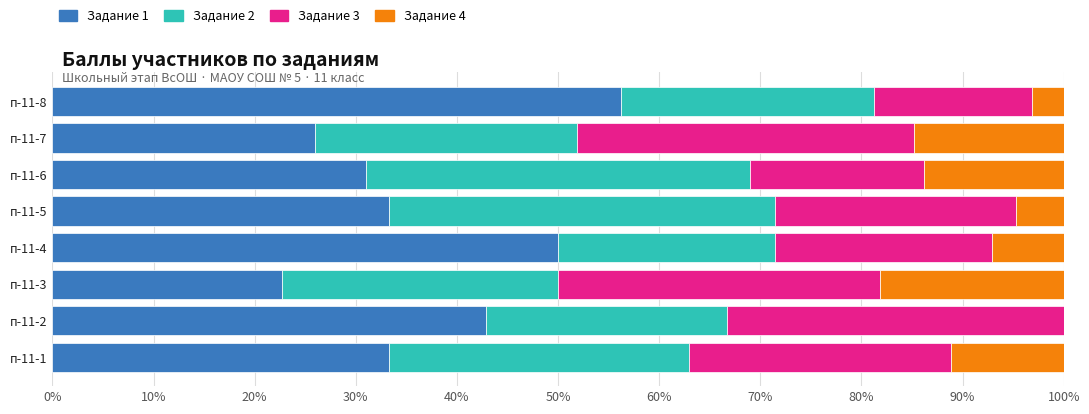

What is the approximate value of Задание 1 at п-11-3?

22.7